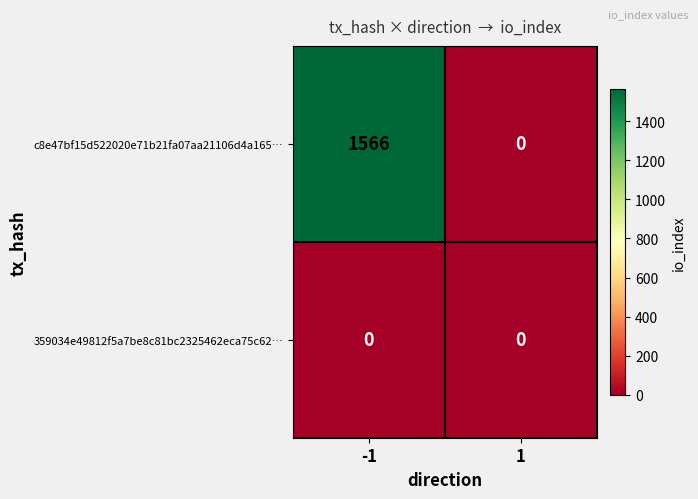

At how many categories does at least one series exceed 303?

1